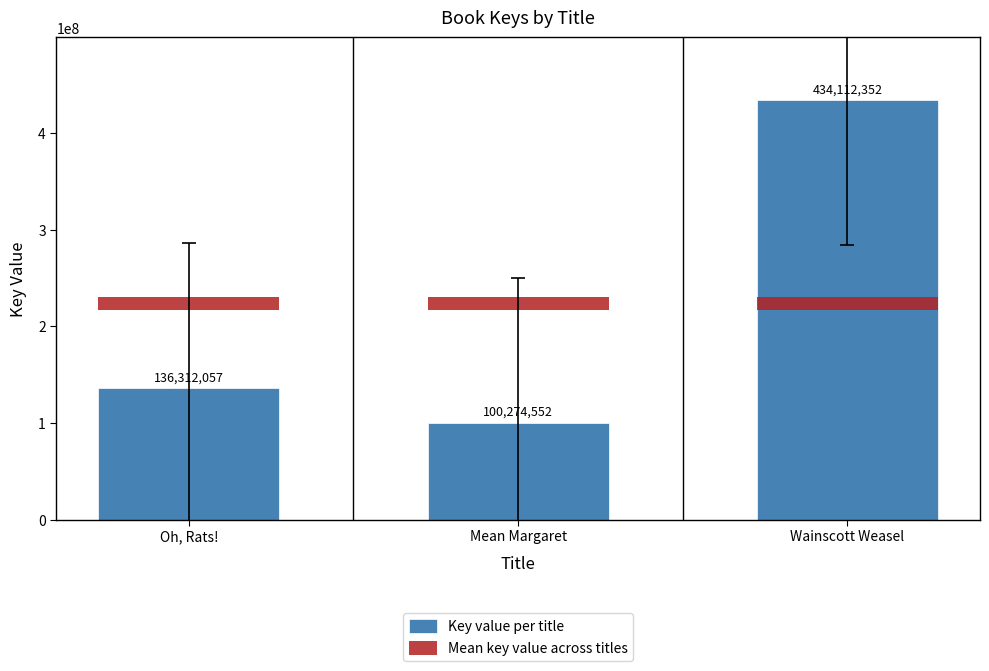

What is the label of the 3rd bar from the left?

Wainscott Weasel